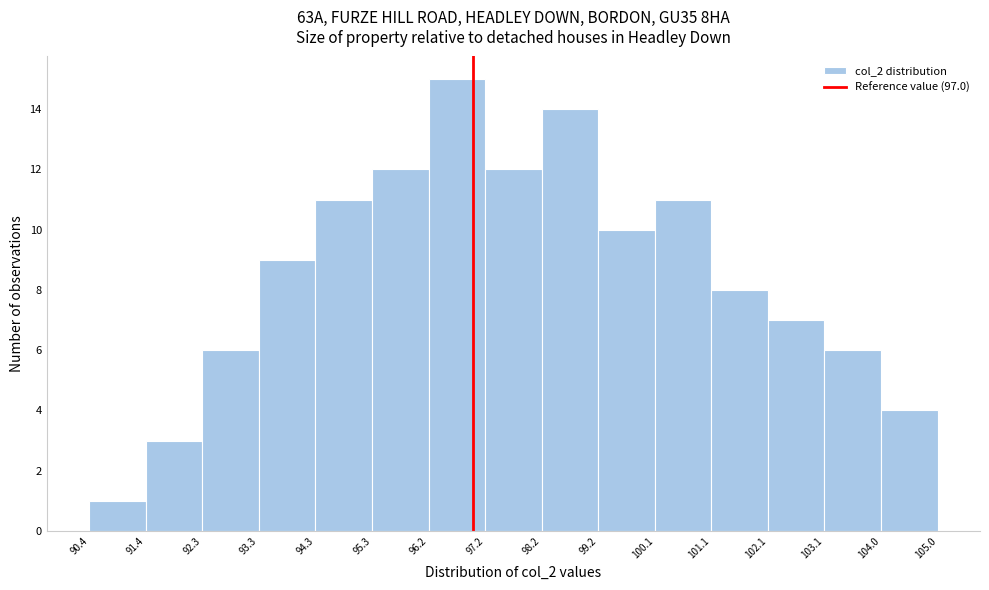

How tall is the bar that spans 90.4 to 91.4 on the x-axis? The values are not printed on the chart, so give them approximately, as read against the axis.

1